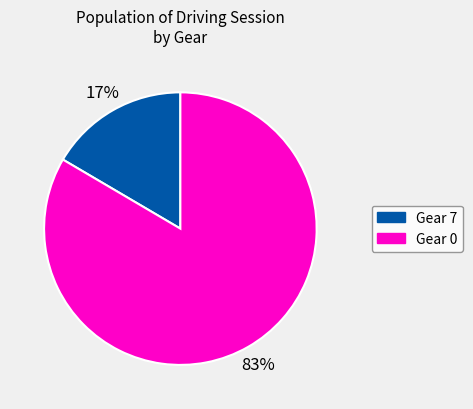

Is there any slice that represents more than half of the pie?

Yes